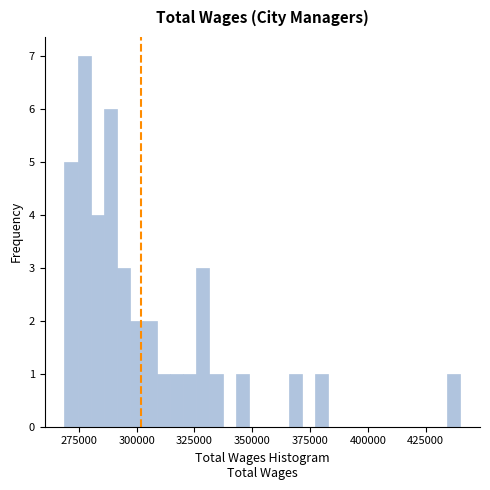

Read against the x-axis, roughly where is the centre of the tallest bar?

275000